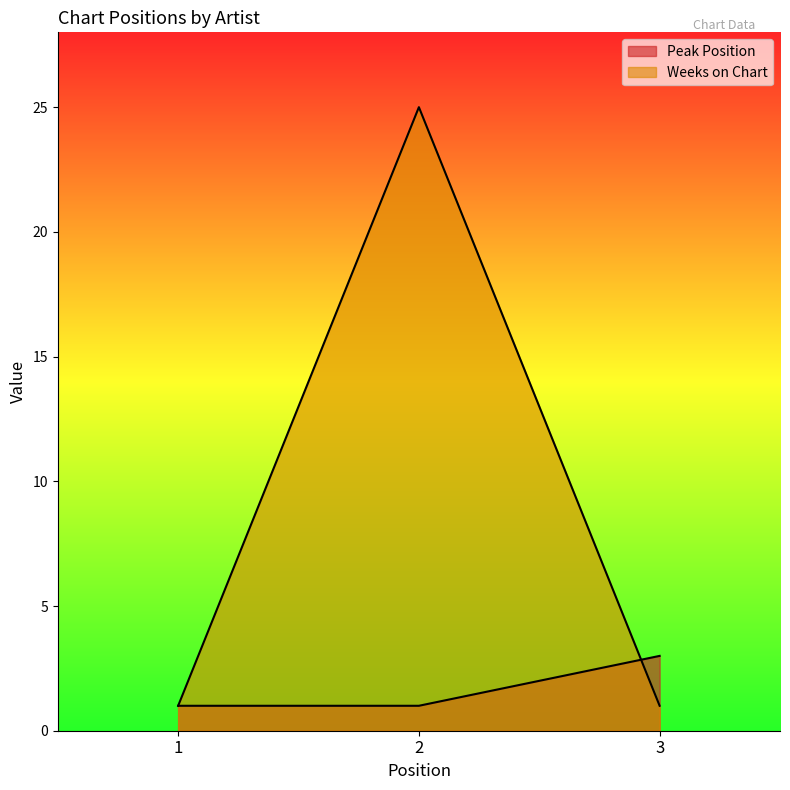

What is the value of the Weeks on Chart point at the 3rd from the left?

1